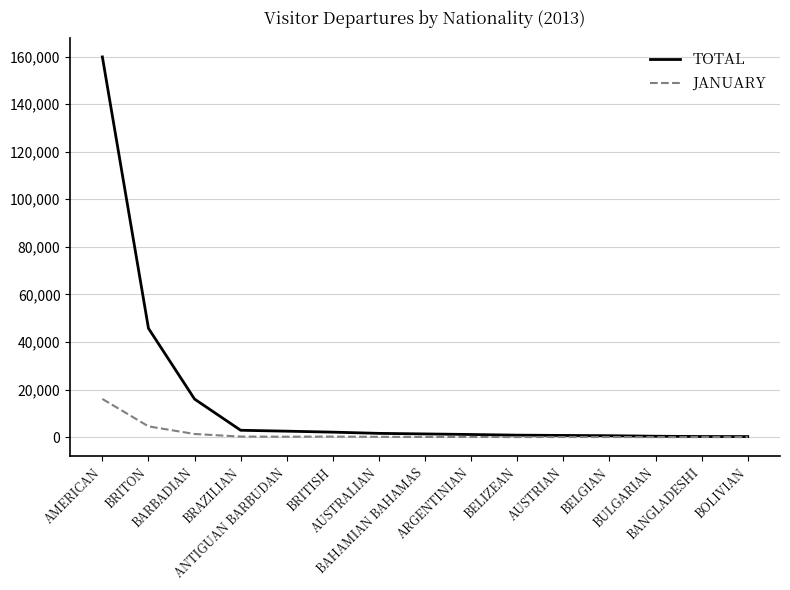

Which series has the largest range (max minus min)?

TOTAL